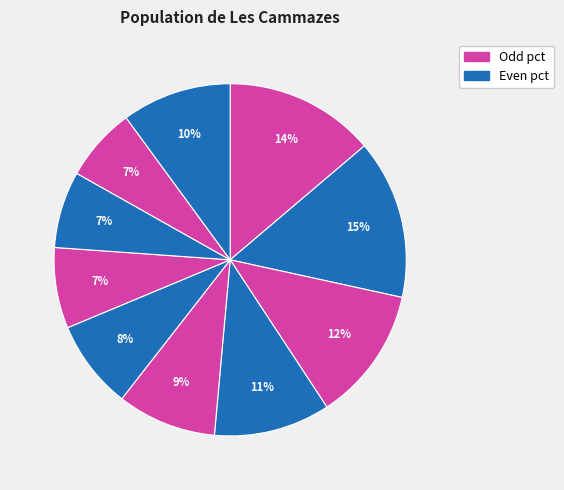

To the nearest percent, what is the difference between the largest and smallest slice percentages?

8%